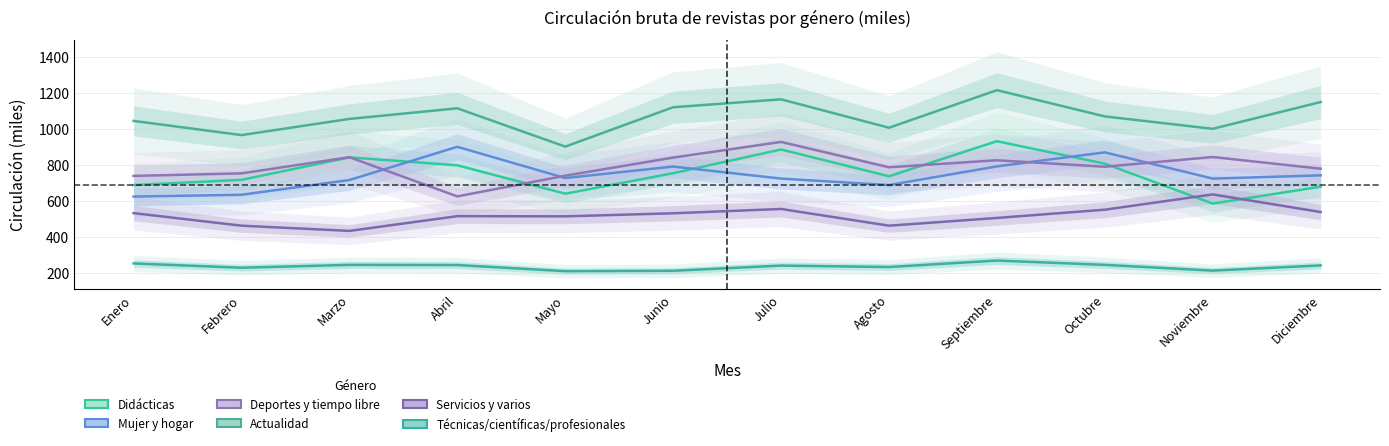

True or false: Técnicas/científicas/profesionales and Actualidad cross at least once.

False